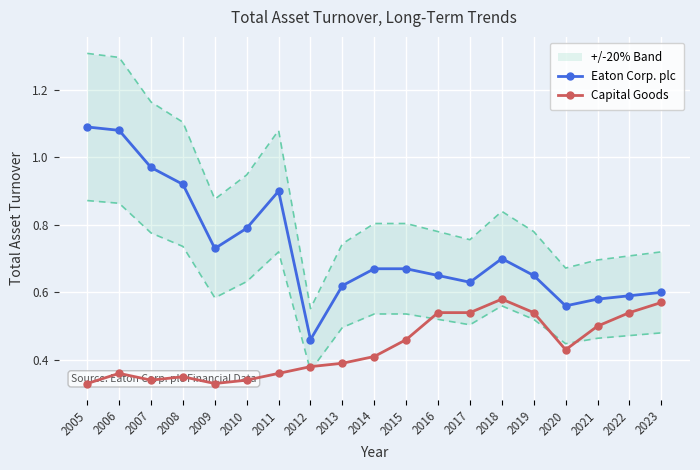

Which has a higher value, 2016 or 2017?

2016